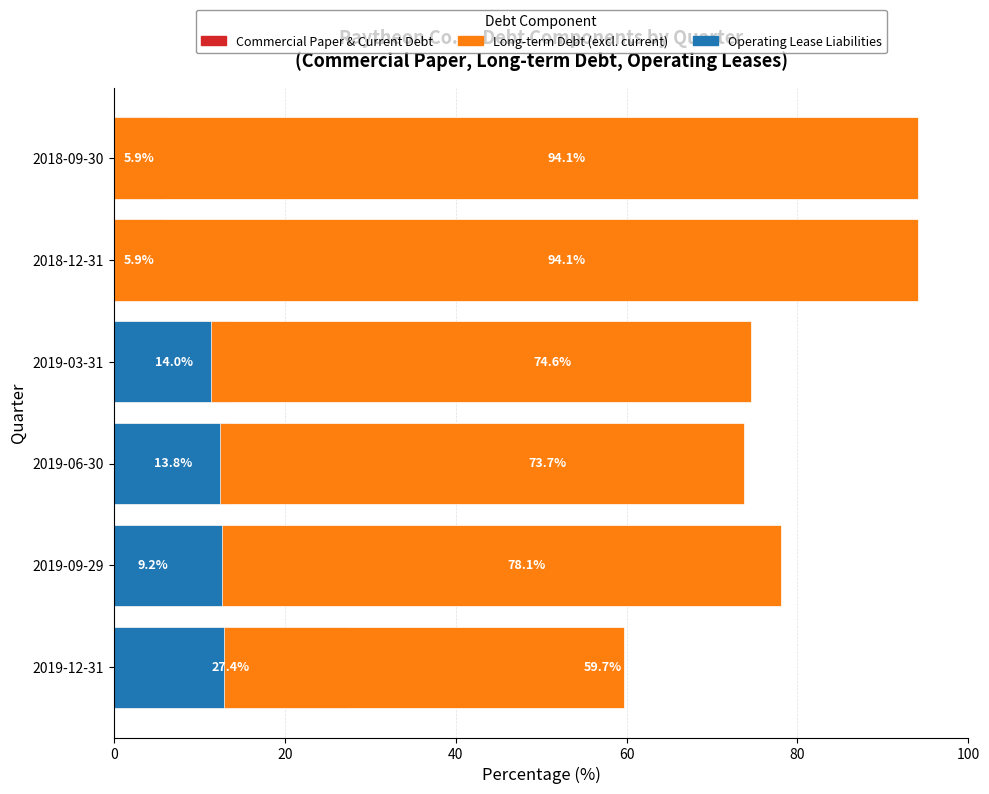

Which series has the largest range (max minus min)?

Long-term Debt (excl. current)